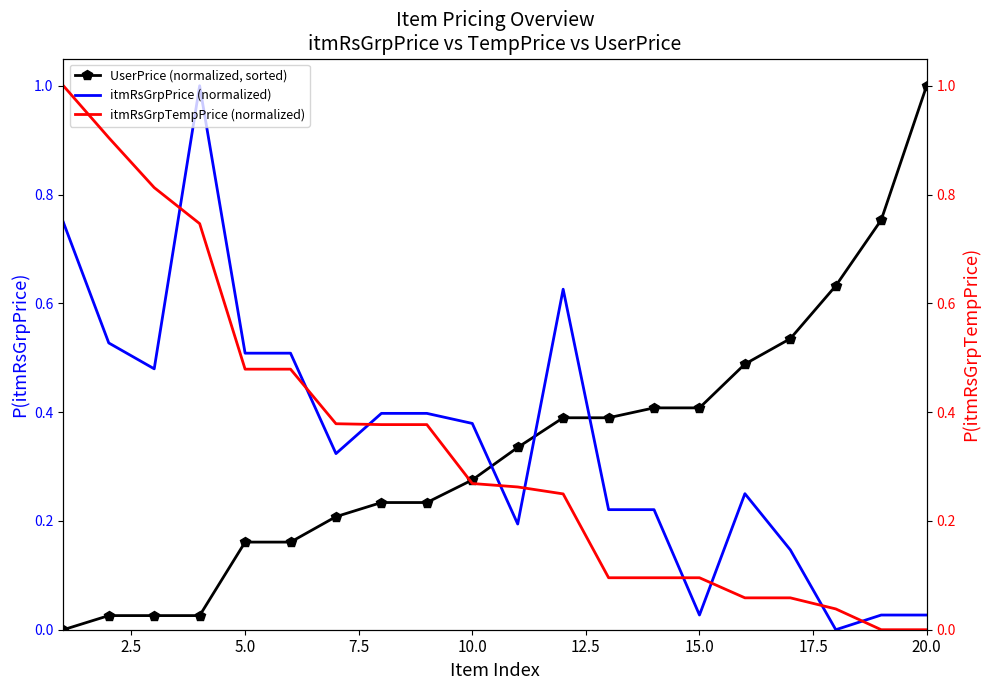

After their last crossing, which series has the higher values: UserPrice (normalized, sorted) or itmRsGrpTempPrice (normalized)?

UserPrice (normalized, sorted)